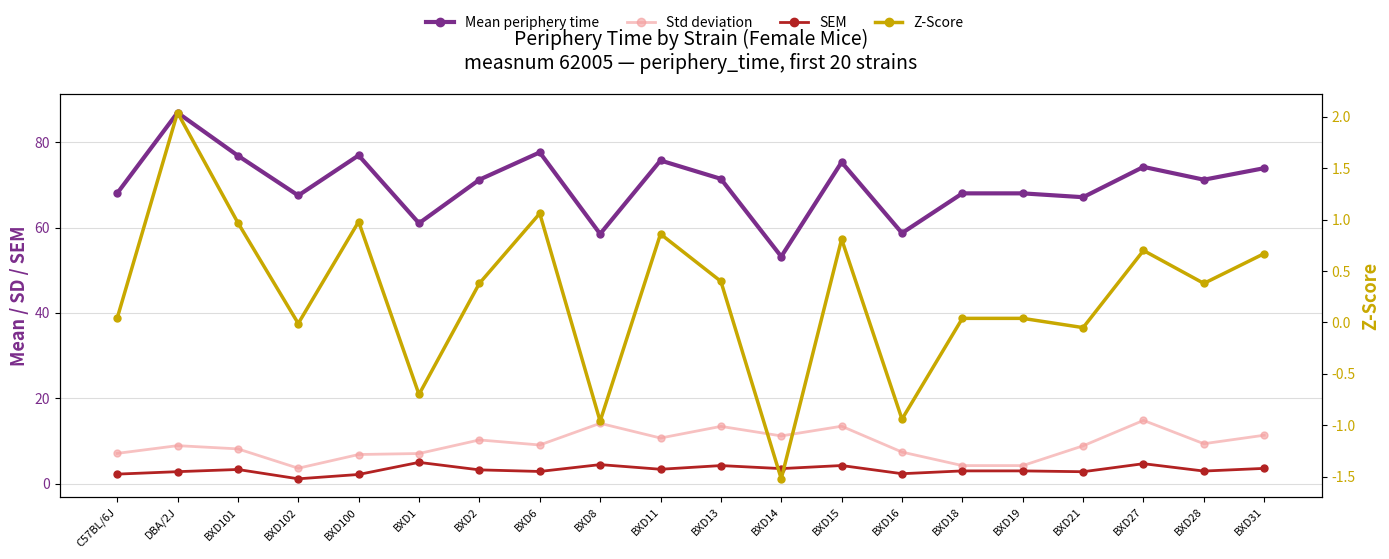

Where is the first local minimum for MEAN?

BXD102